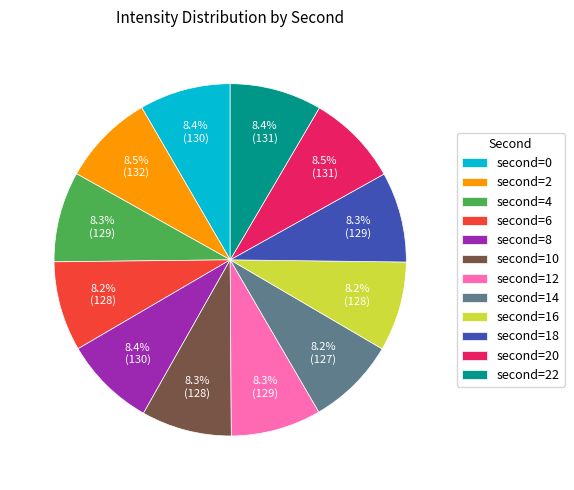

Is there a majority slice in this chart?

No